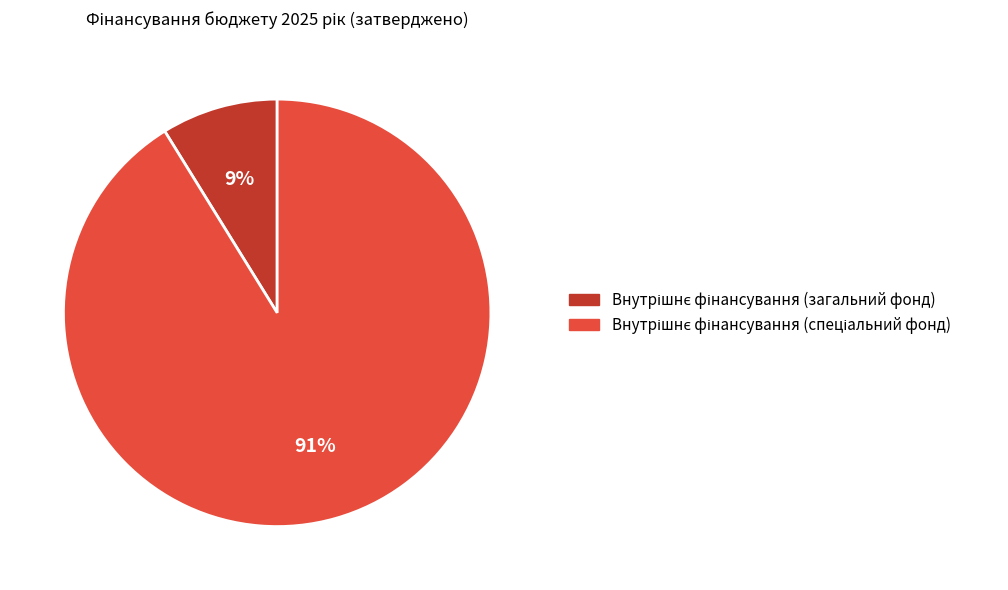

To the nearest percent, what is the difference between the largest and smallest slice percentages?

82%